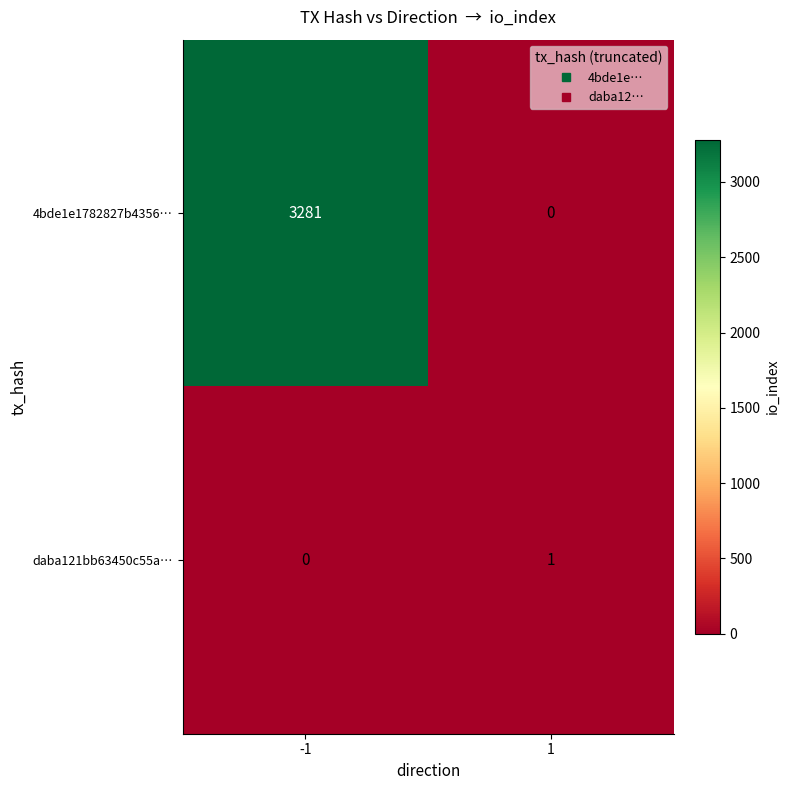

Which series has the largest total across all categories?

4bde1e1782827b4356…